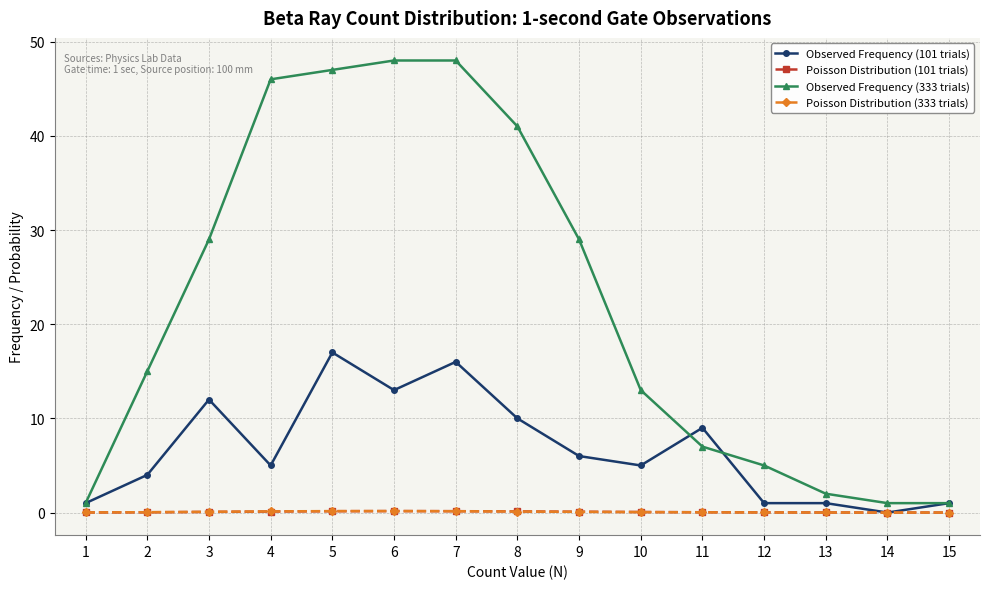

What is the average value of the Observed Frequency (101 trials) series?

6.7